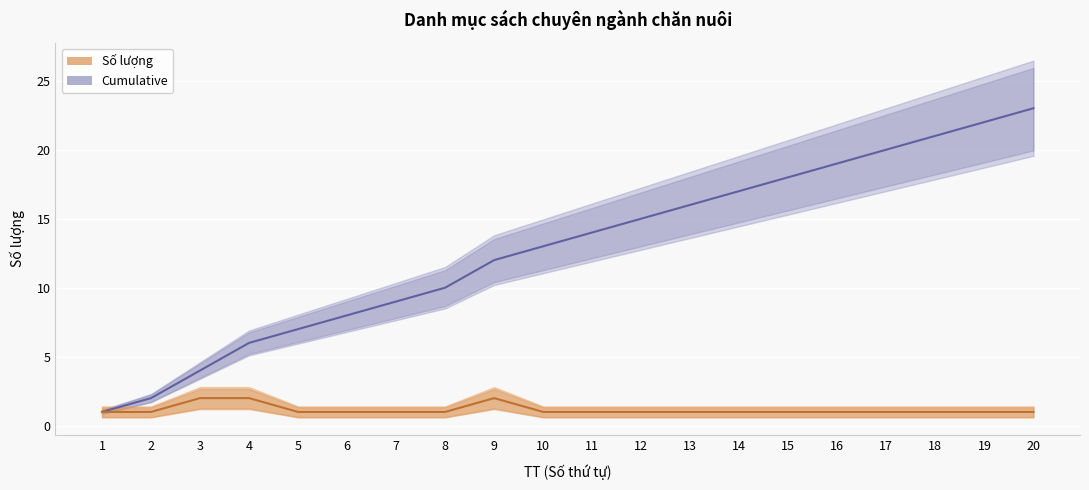

What is the difference between the Cumulative values at 6 and 2?

6